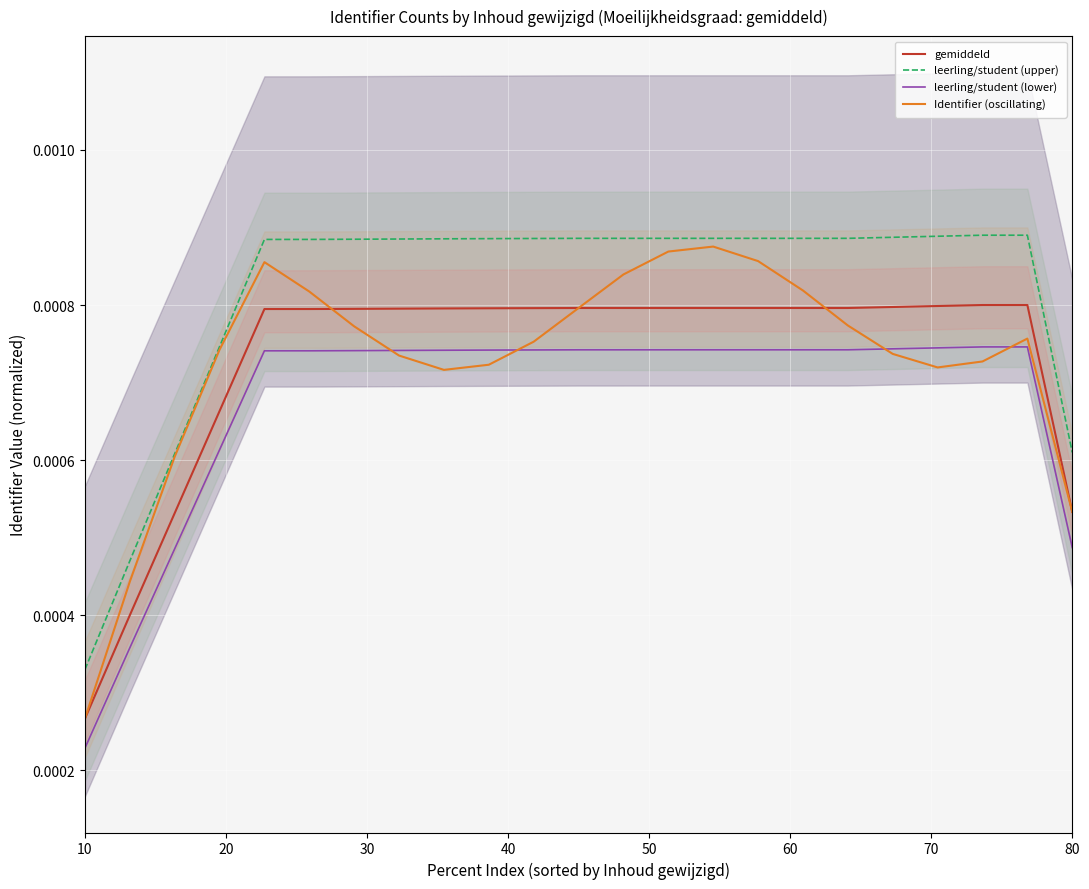

At which label is leerling/student (lower) closest to 0?

10